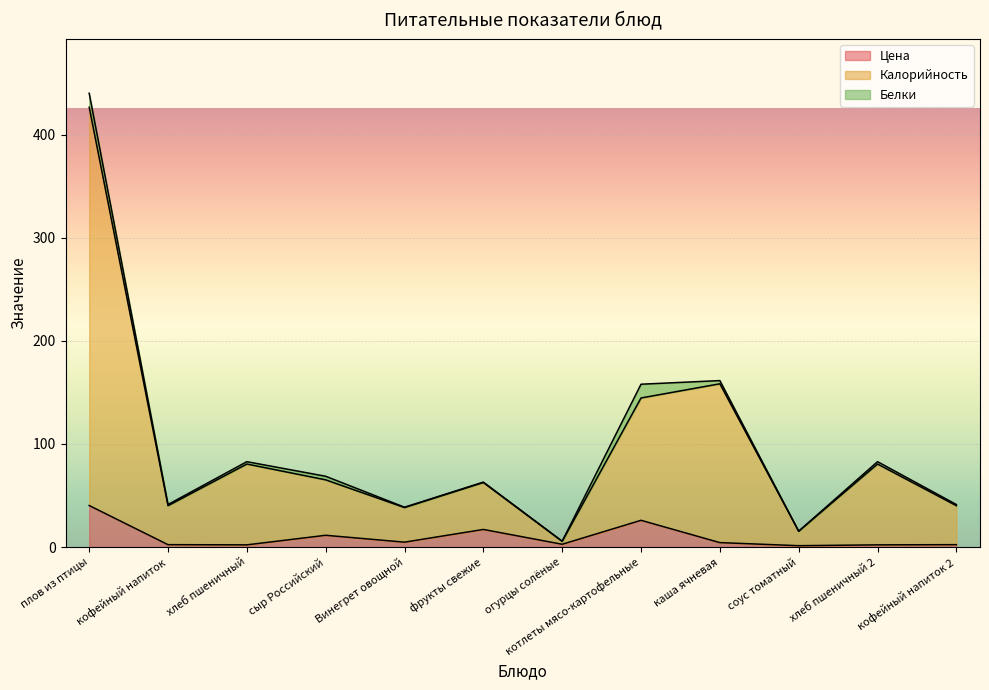

At which category is the sum across all series the highest?

плов из птицы